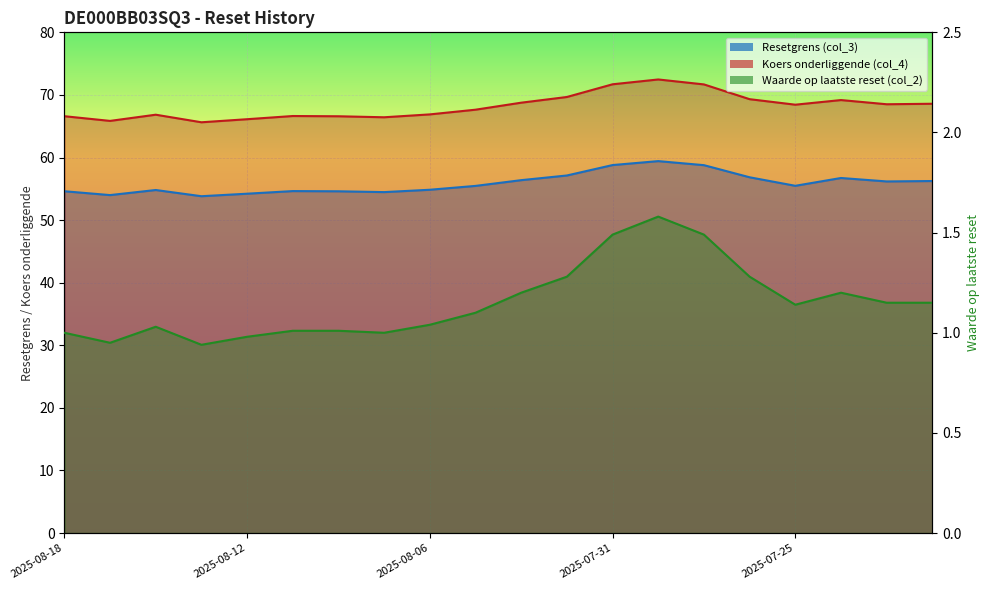

True or false: Resetgrens (col_3) and Koers onderliggende (col_4) intersect in this chart.

False